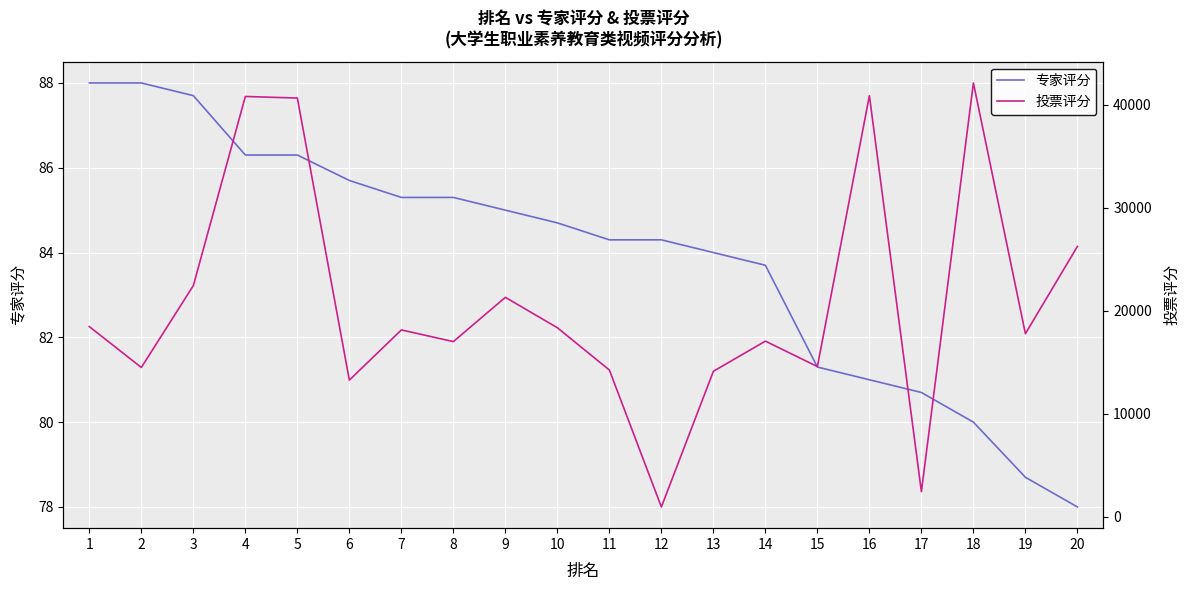

Between 4 and 12, which is larger?

4